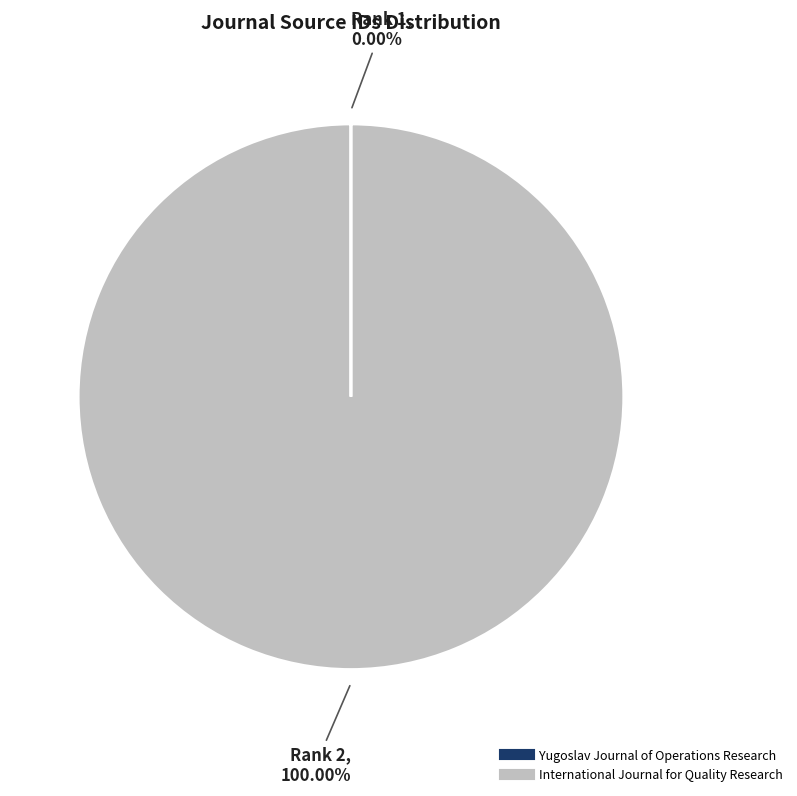

Which category has the biggest portion of the pie?

International Journal for Quality Research